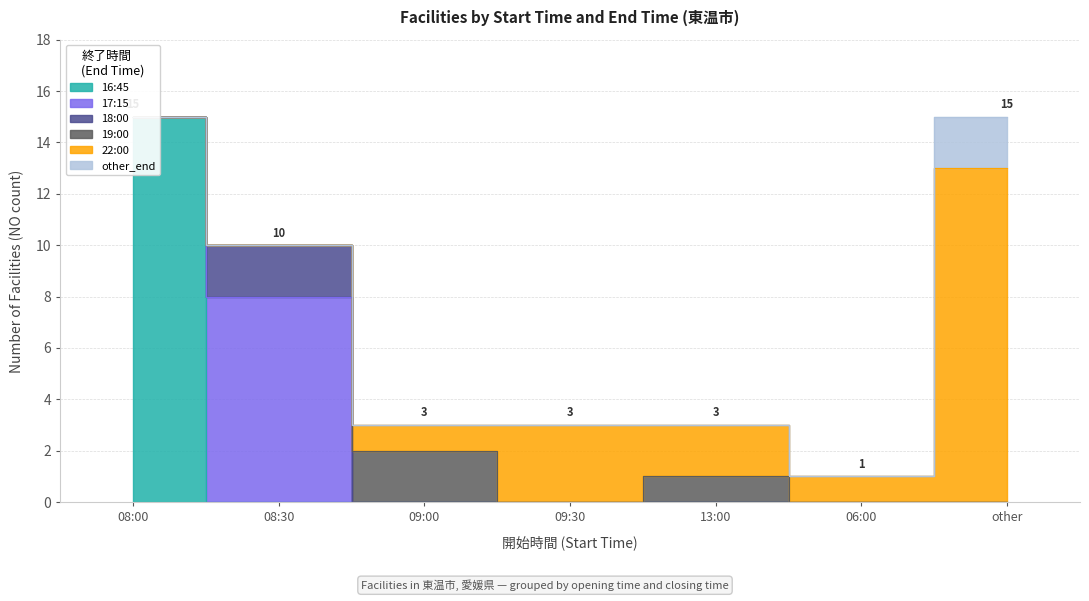

Rank the categories by value from highest to lowest.

08:00, other, 08:30, 09:00, 09:30, 13:00, 06:00